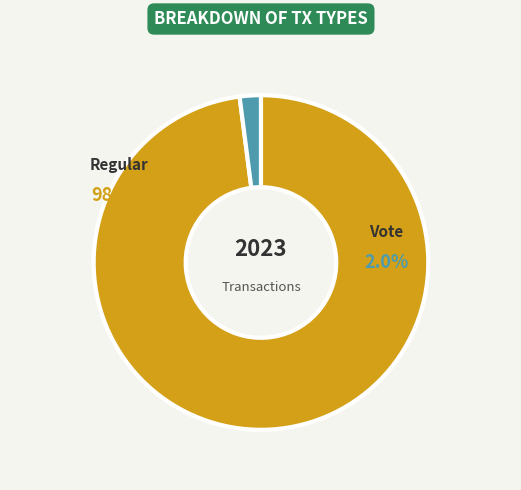

How much of the chart is everything except Regular?

2.0%